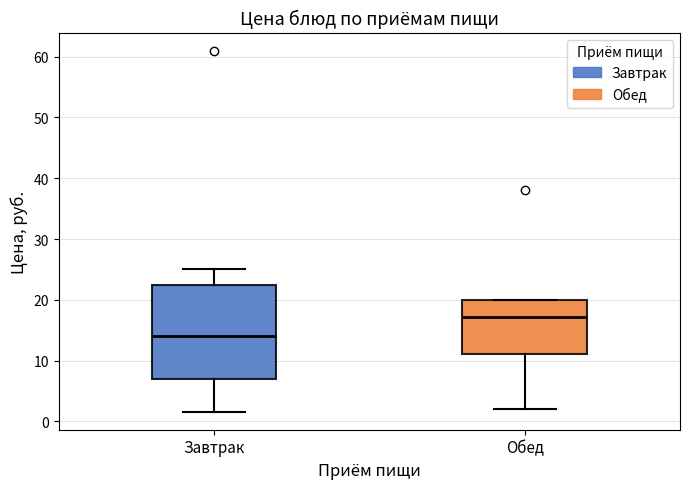

Which box's median line is the highest?

Обед